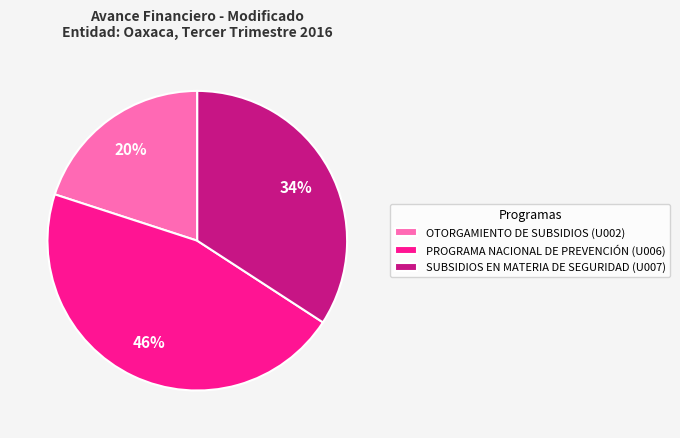

To the nearest percent, what is the difference between the PROGRAMA NACIONAL DE PREVENCIÓN (U006) and OTORGAMIENTO DE SUBSIDIOS (U002) slice percentages?

26%